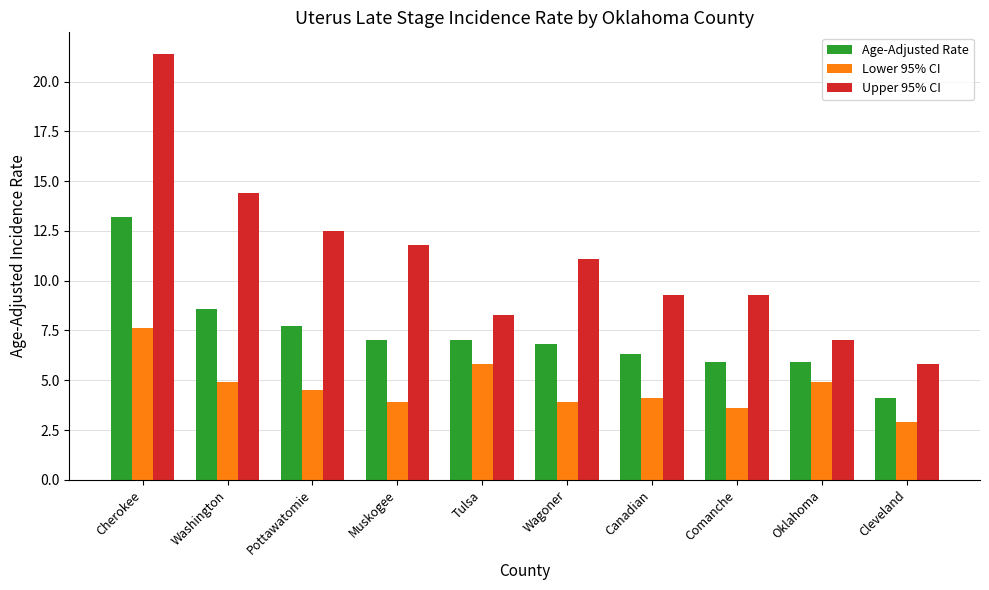

True or false: Upper 95% CI has a value of 12.5 at Pottawatomie.

True